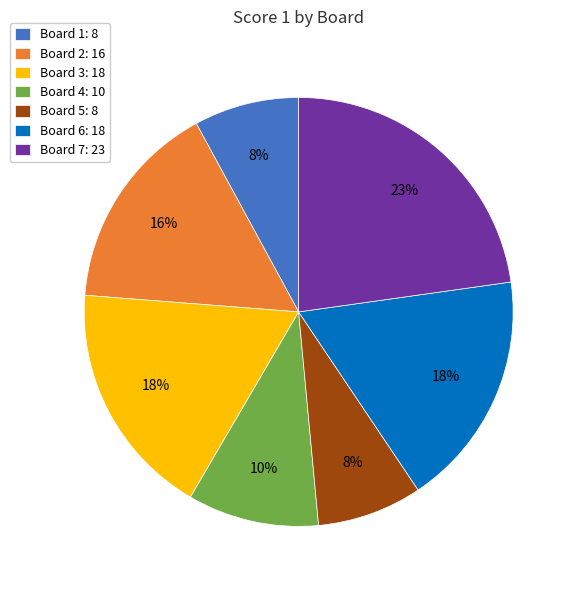

To the nearest percent, what percentage of the pie is Board 6?

18%